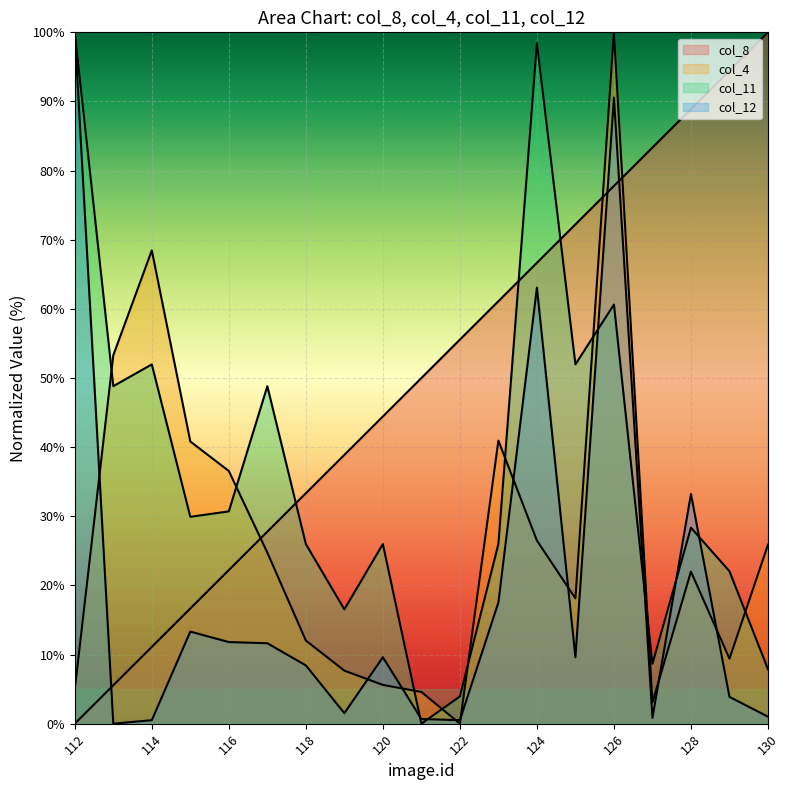

Which series has the largest range (max minus min)?

col_8